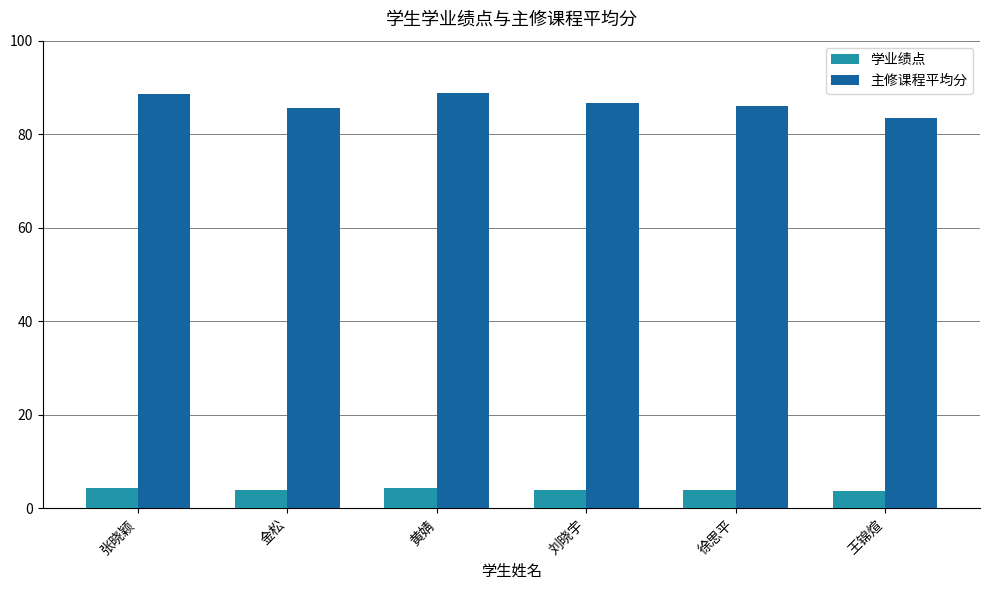

At 金松, list the series in order from largest to smallest.

主修课程平均分, 学业绩点